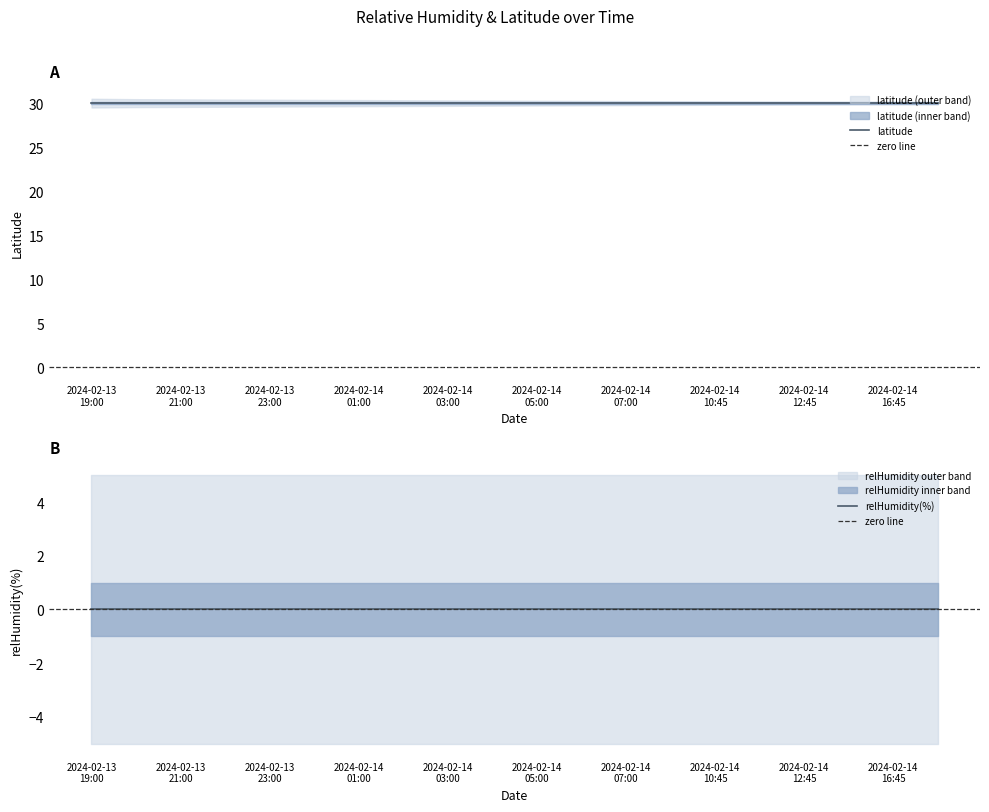

What position from the left is 2024-02-14T04:45?

10